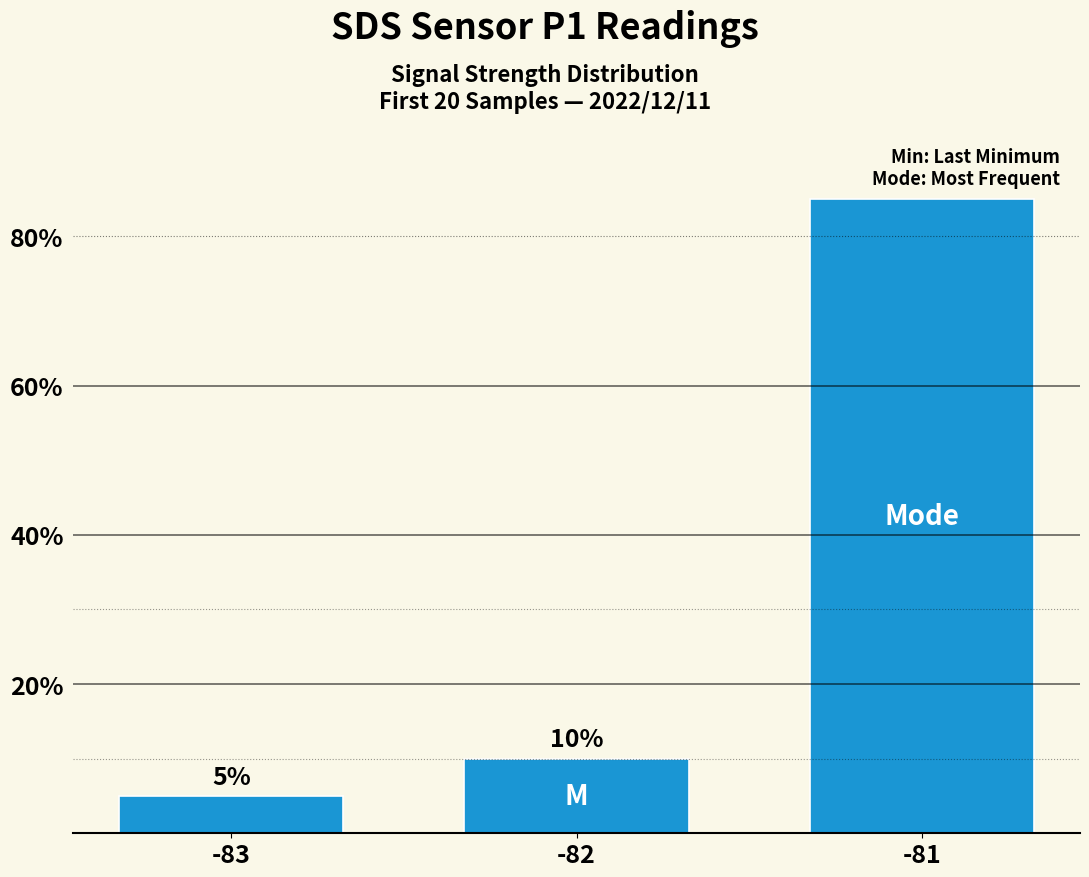

Are the bars horizontal?

No